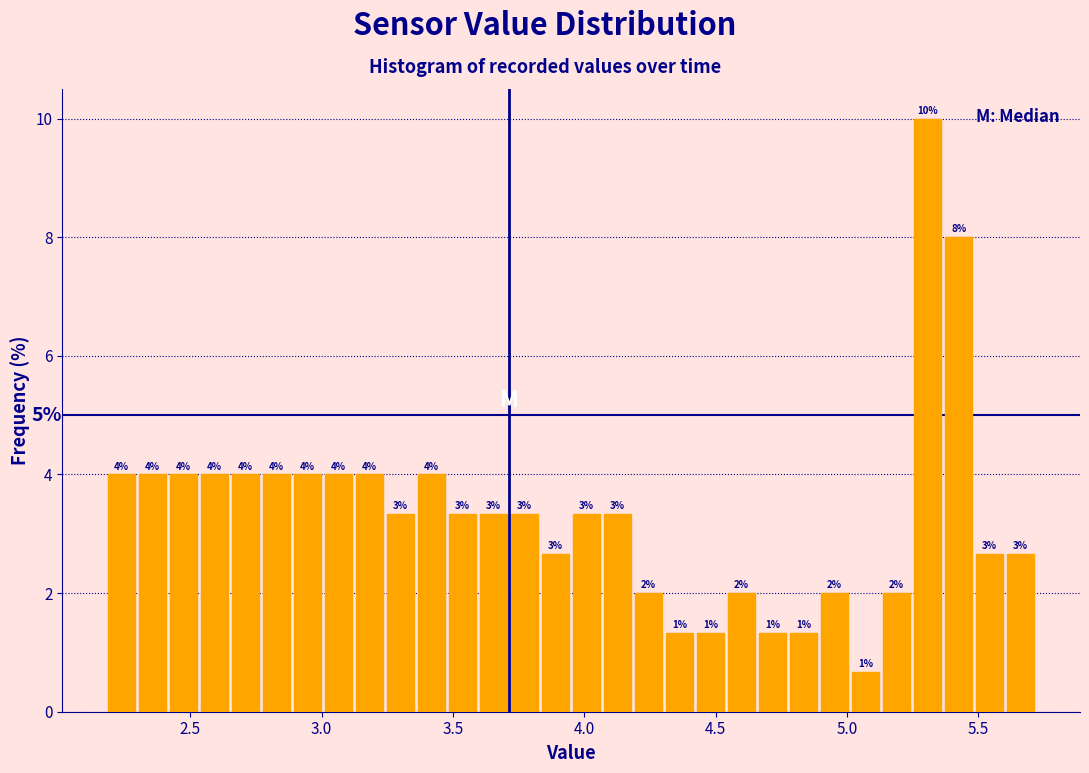

Around what value on the x-axis is the tallest bar? Give the approximate position of its centre, as read against the axis.

5.30